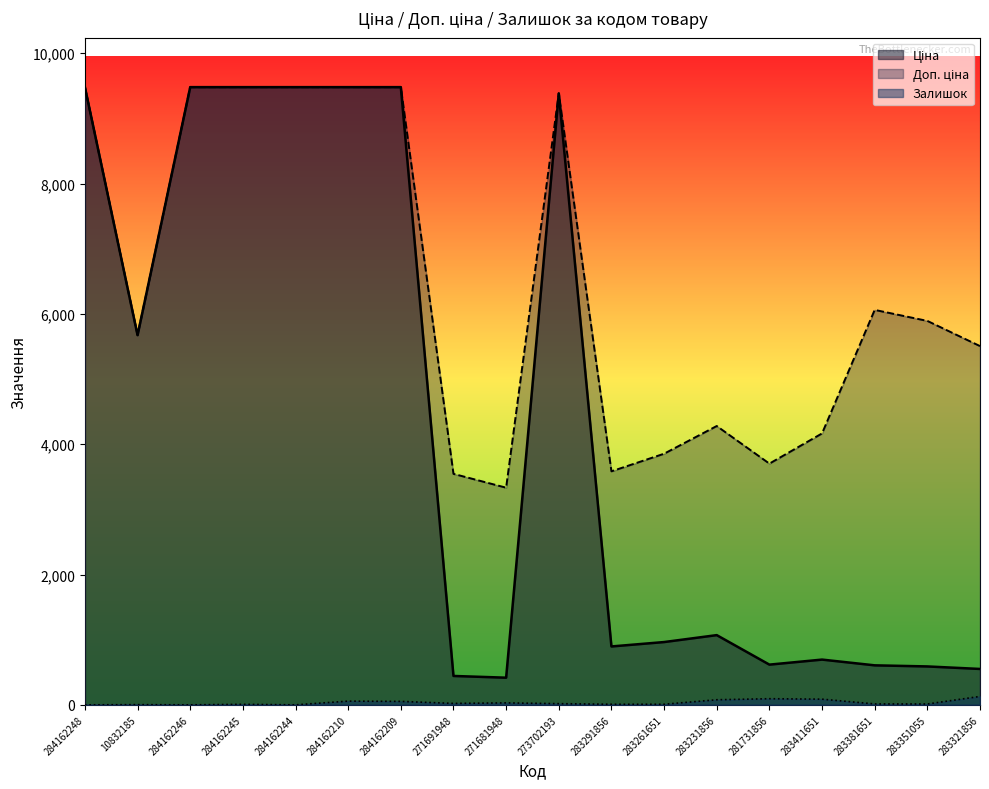

How many lines are shown in the chart?

3